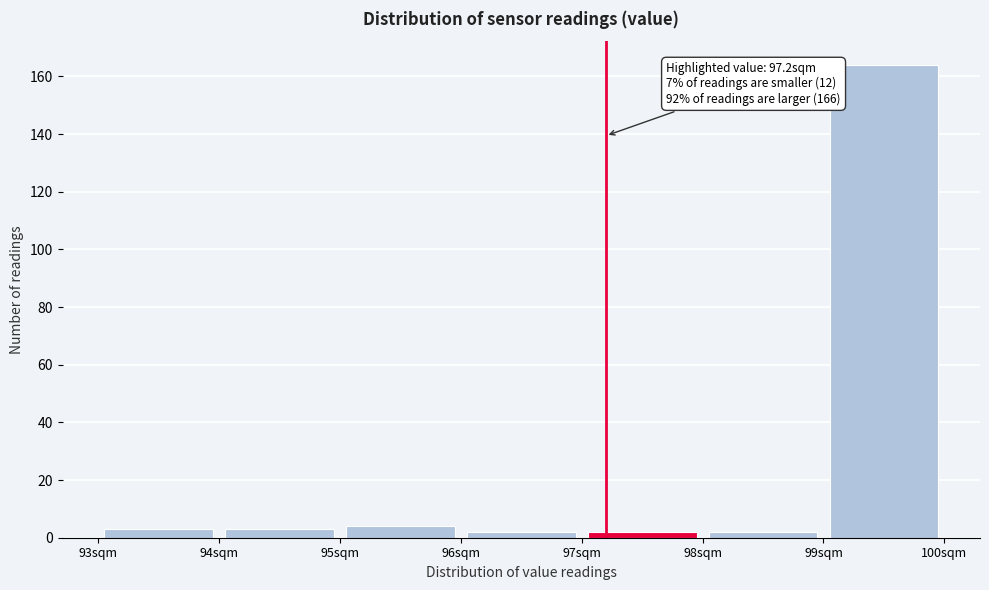

Over which range of the x-axis is the bar tallest?

99 to 100